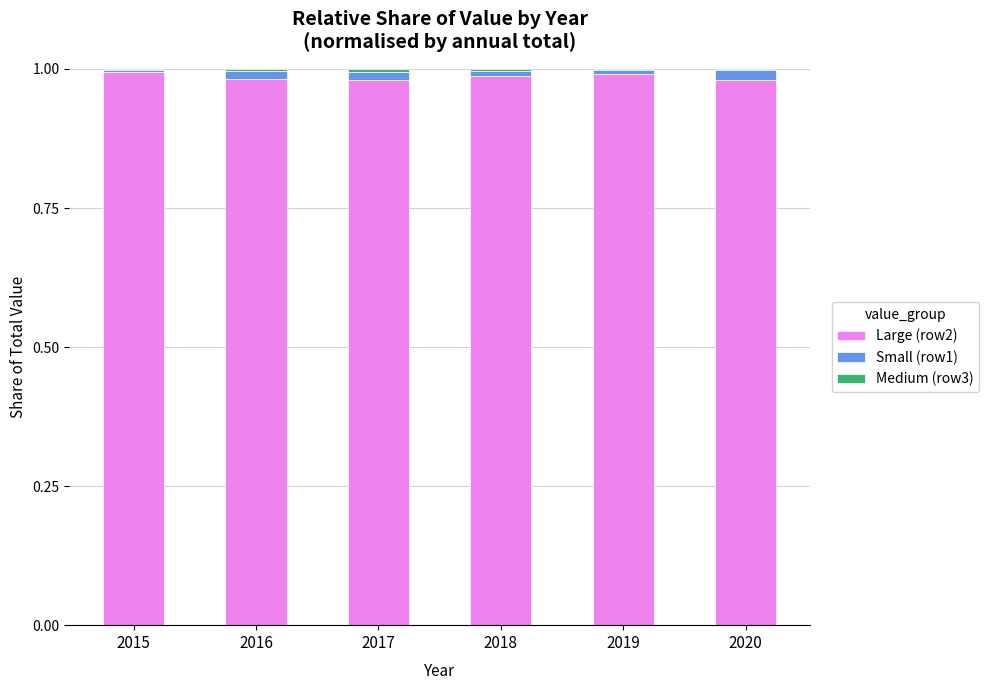

Is it true that Large (row2) equals 1.0 at 2019?

True